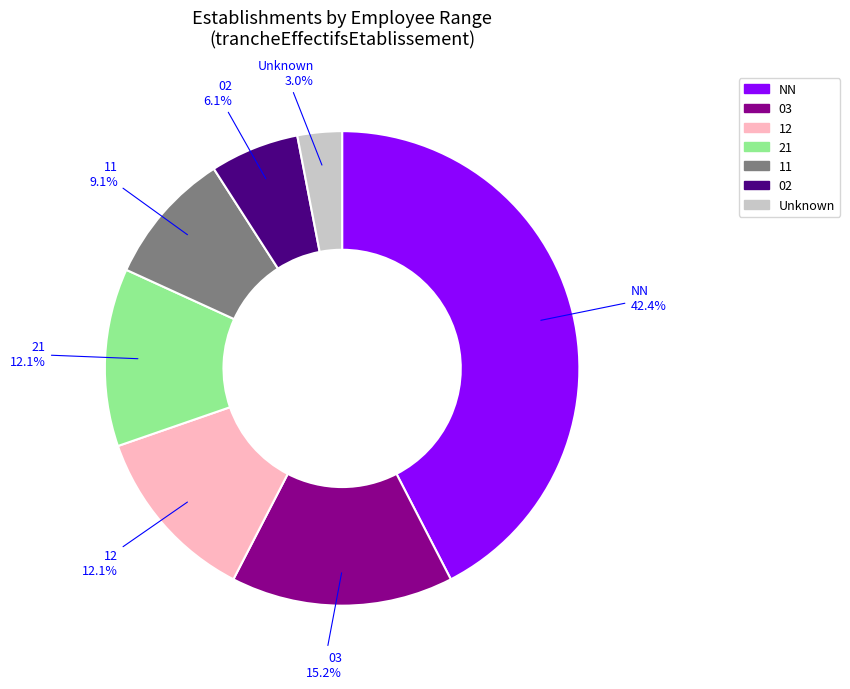

Count the number of slices in the pie.

7